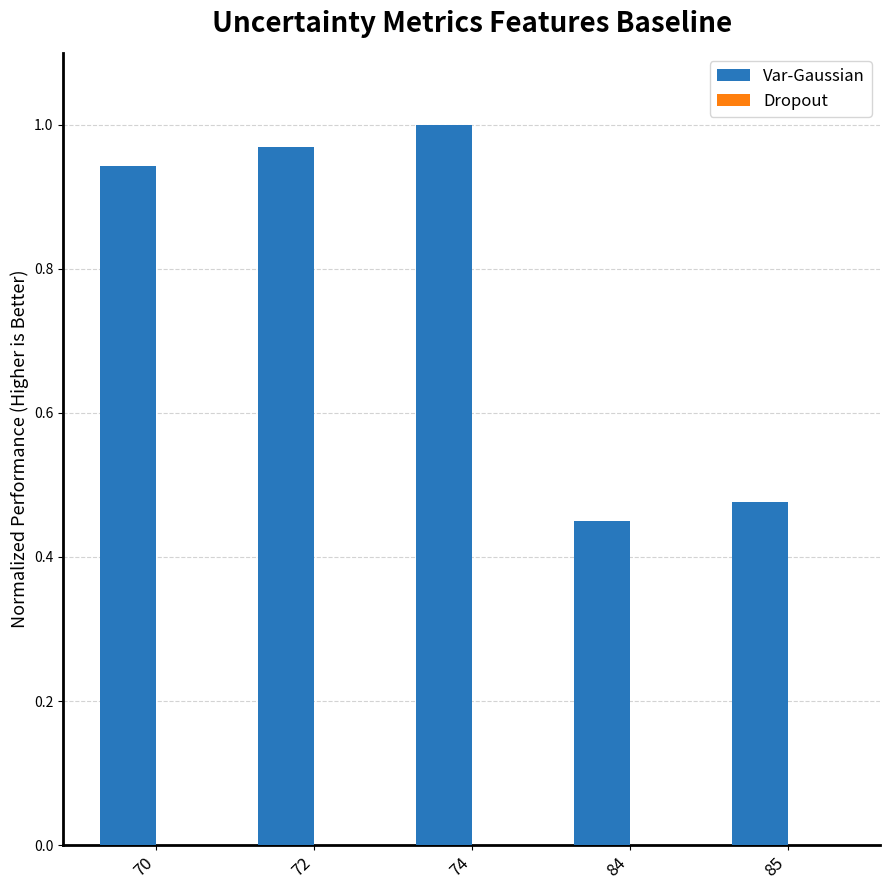

Which label corresponds to the smallest value in the chart?

84